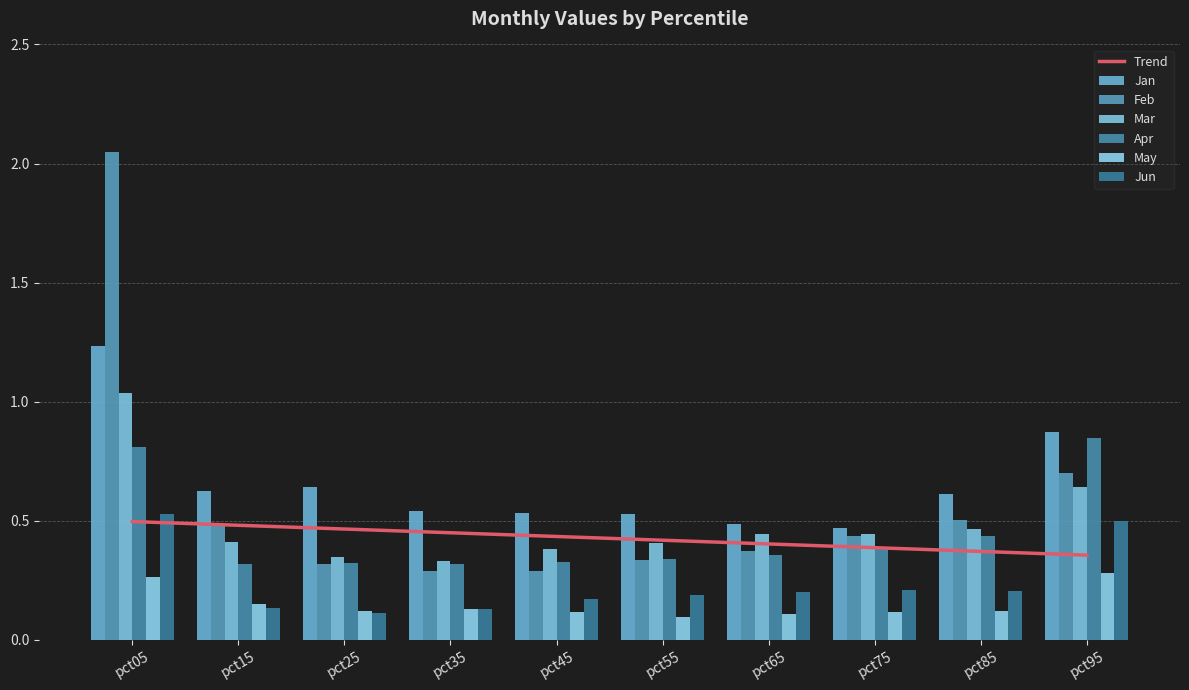

What is the total value across all series at pct95?

3.8